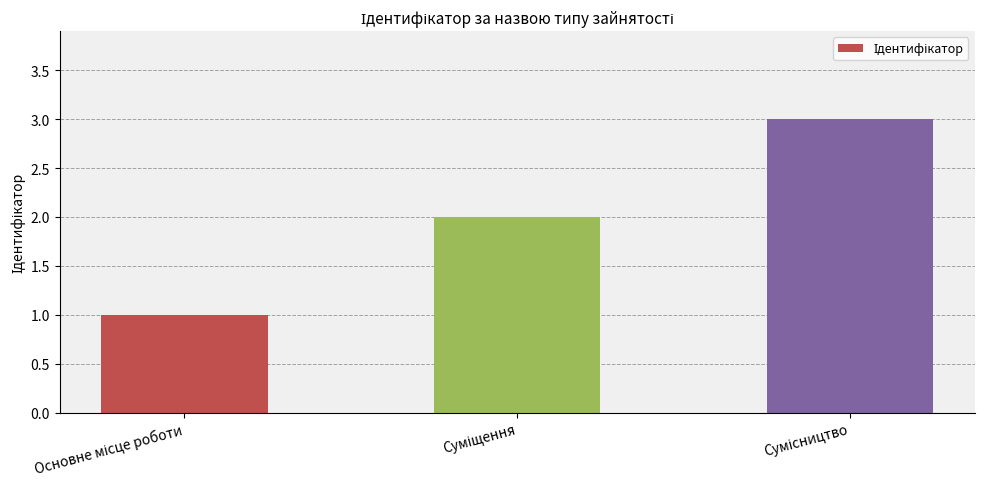

What is the smallest value displayed?

1